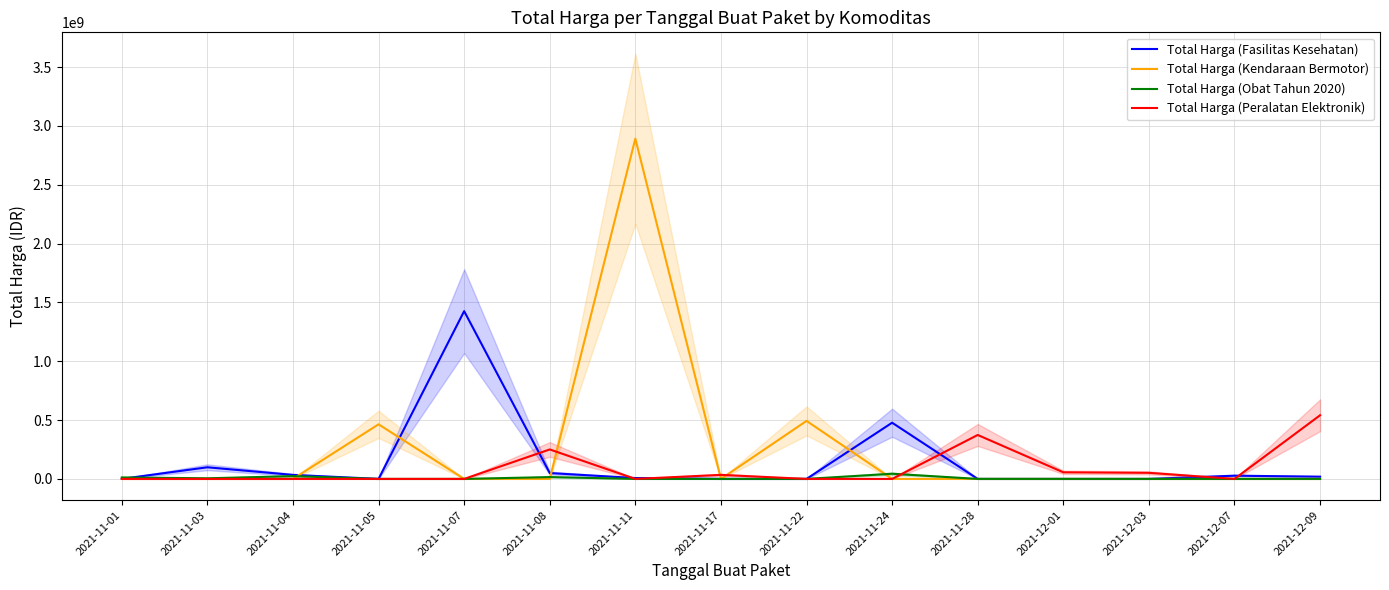

At which category does Total Harga (Obat Tahun 2020) reach its first local valley?

2021-11-03